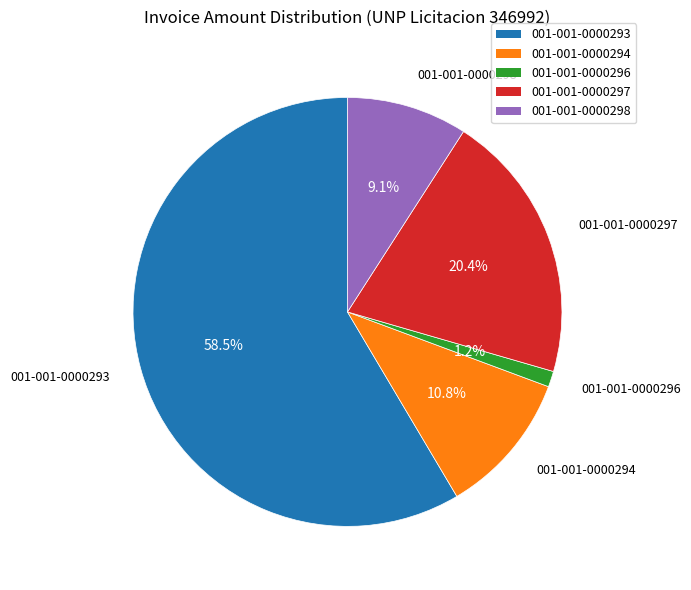

Which slice is the smallest?

001-001-0000296